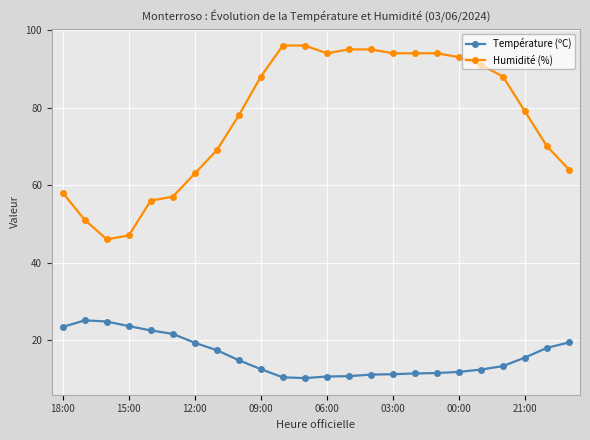

List the series in order of their peak value, highest first.

Humidité (%), Température (ºC)